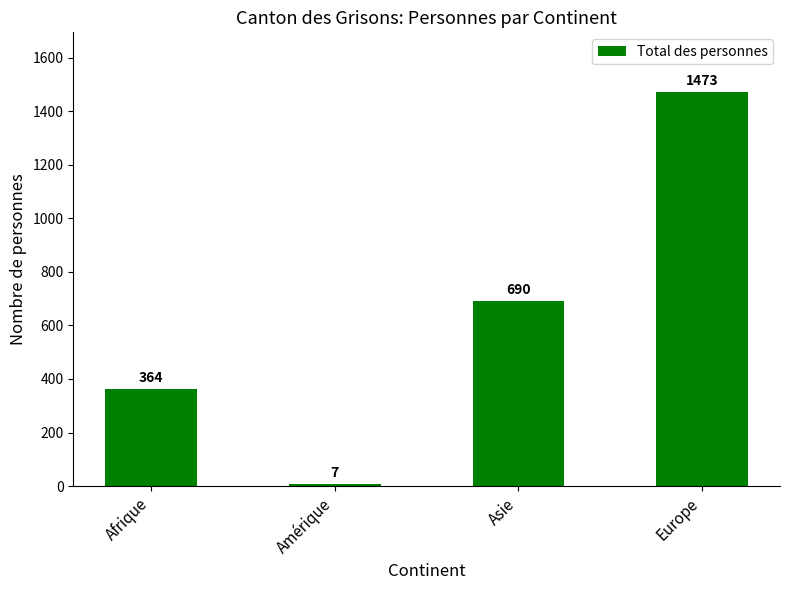

What is the approximate value at Amérique?

7